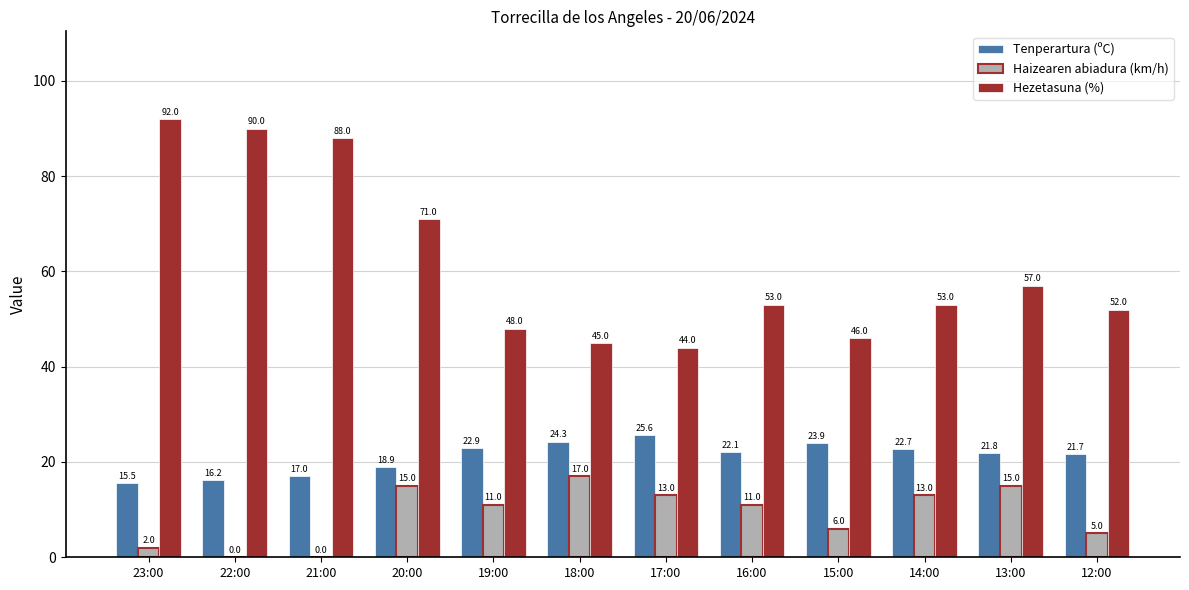

How many distinct data groups are displayed?

3